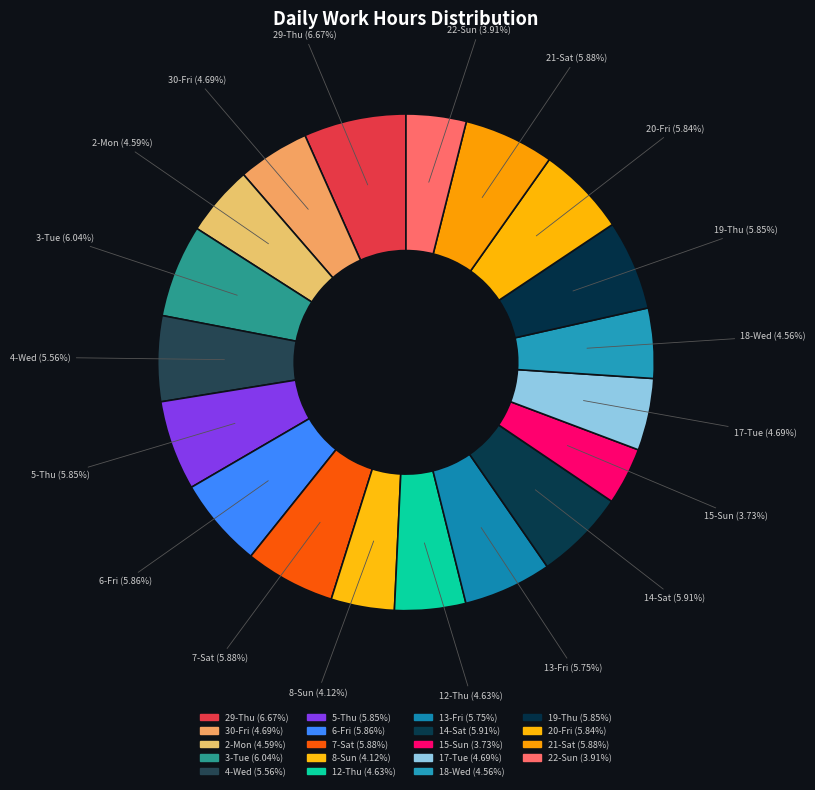

To the nearest percent, what is the average slice percentage?

5%